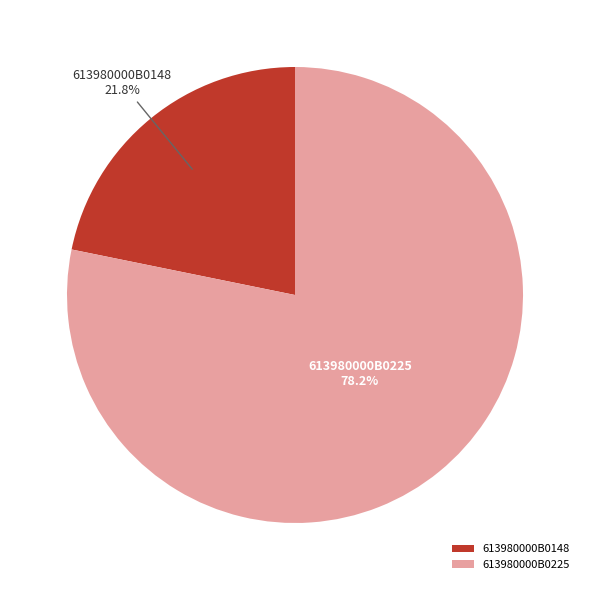

What is the smallest slice in the pie chart?

613980000B0148